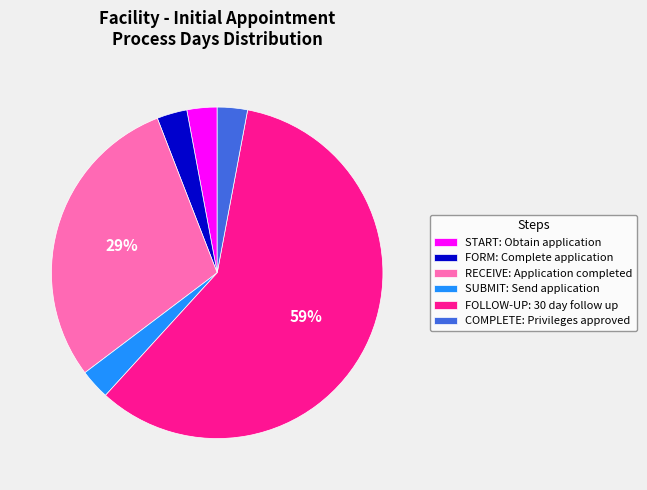

The START: Obtain application slice represents 3% of the pie. True or false?

True